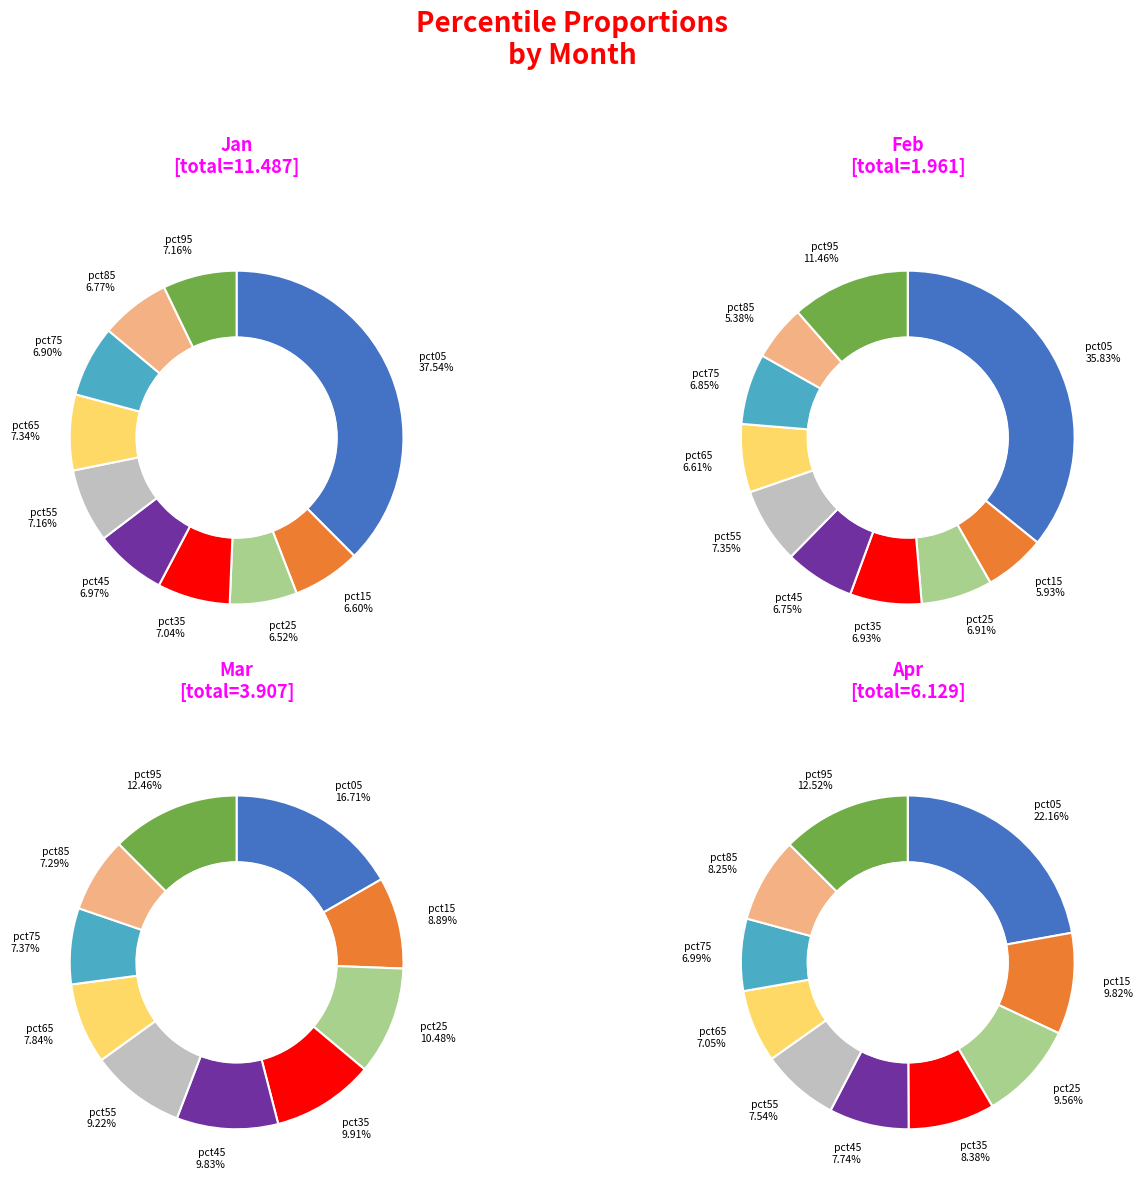

Rank the series by their maximum value, from highest to lowest.

Jan, Apr, Feb, Mar